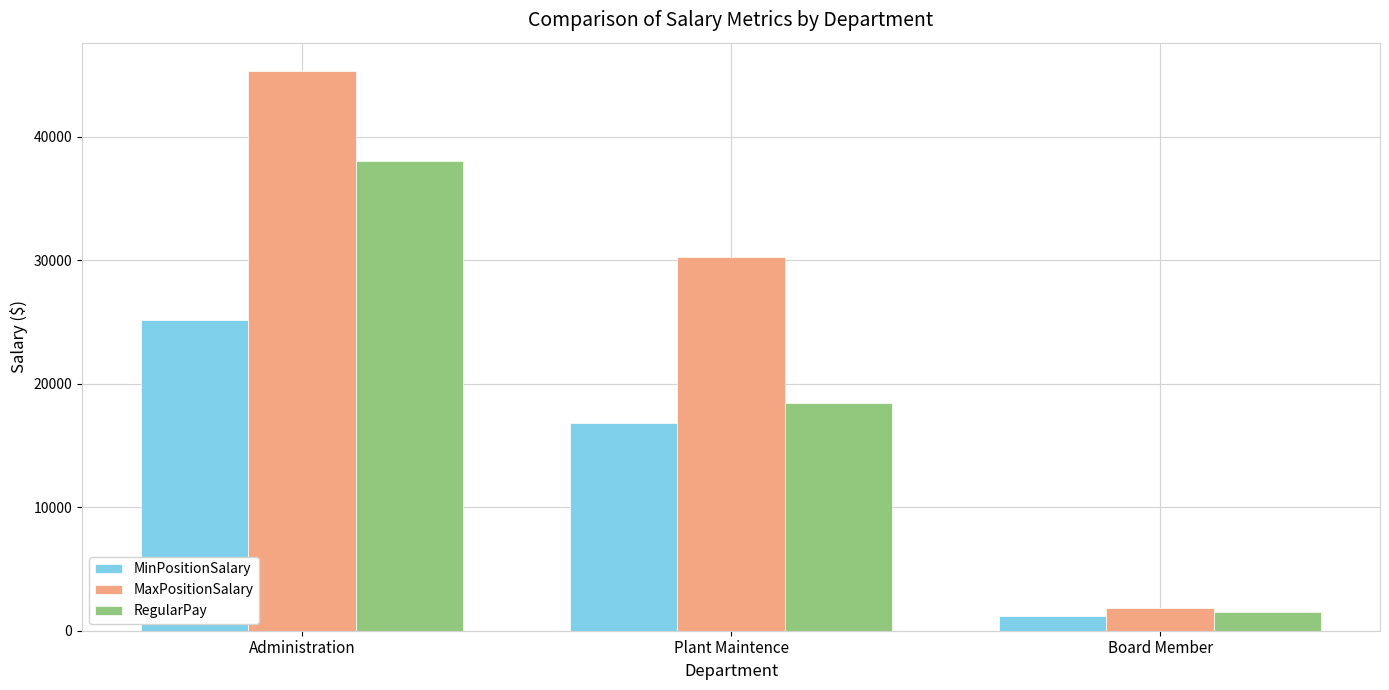

Which series has the largest range (max minus min)?

MaxPositionSalary